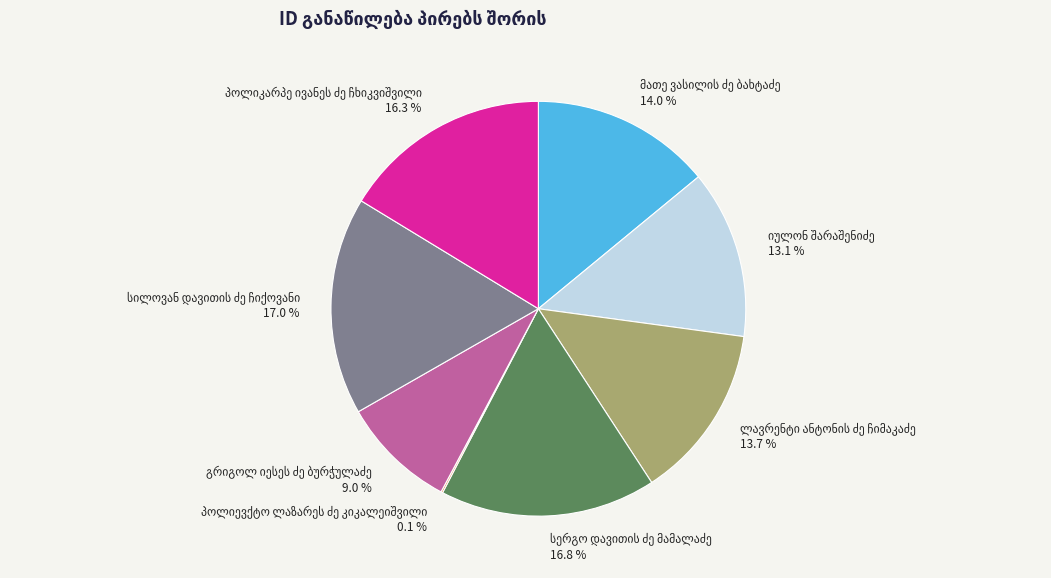

Is there any slice that represents more than half of the pie?

No